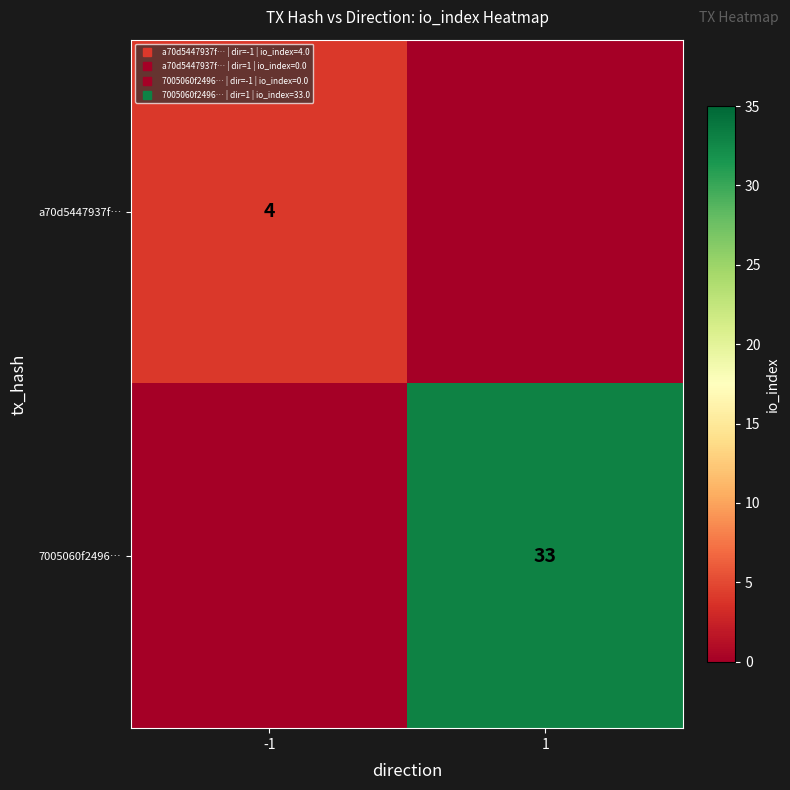

Which category has the highest value in the 7005060f2496… series?

1